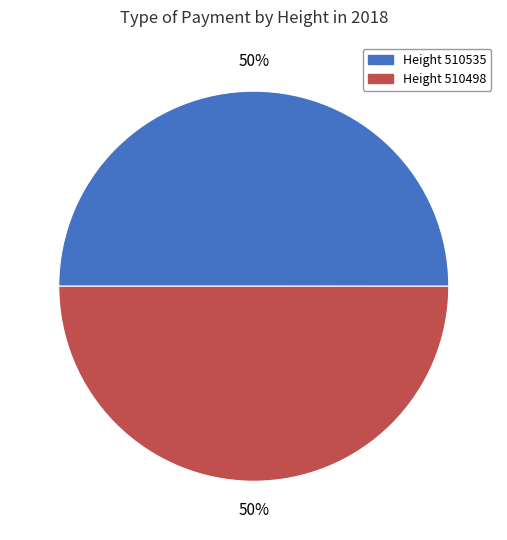

To the nearest percent, what is the average slice percentage?

50%